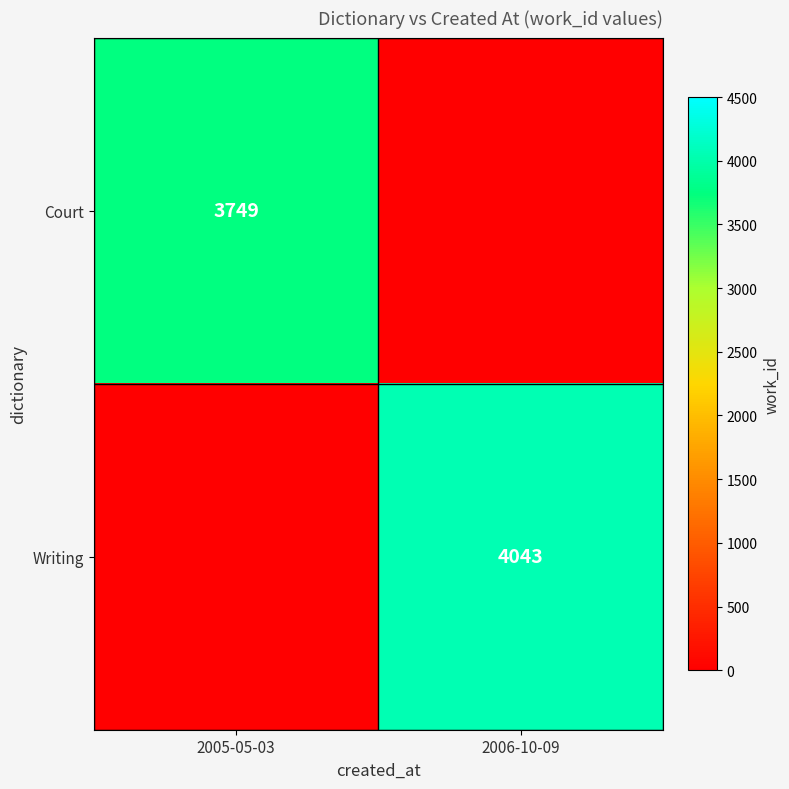

What is the maximum value shown in the chart?

4043